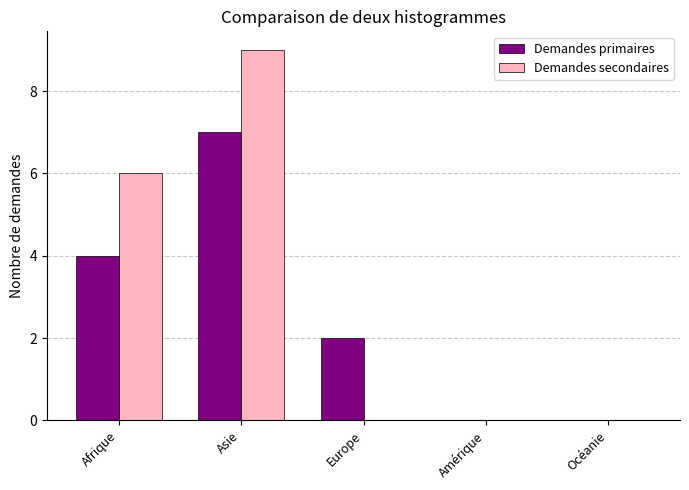

At which category is the sum across all series the highest?

Asie